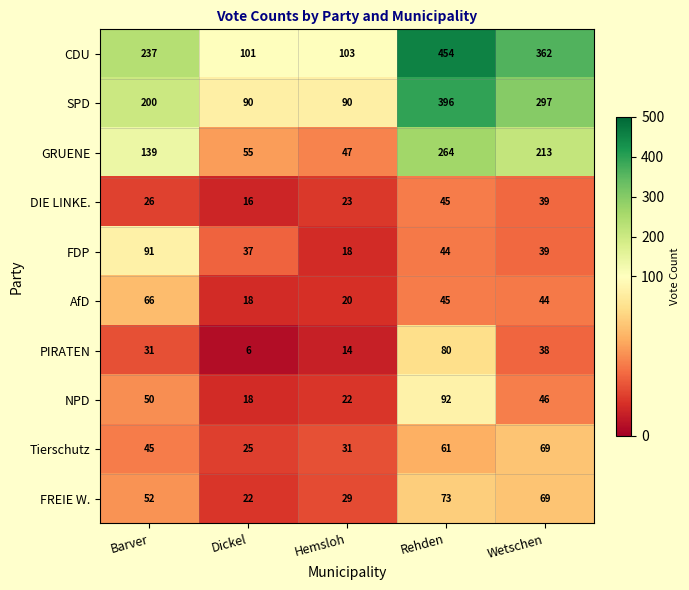

At which label is GRUENE closest to 155?

Barver